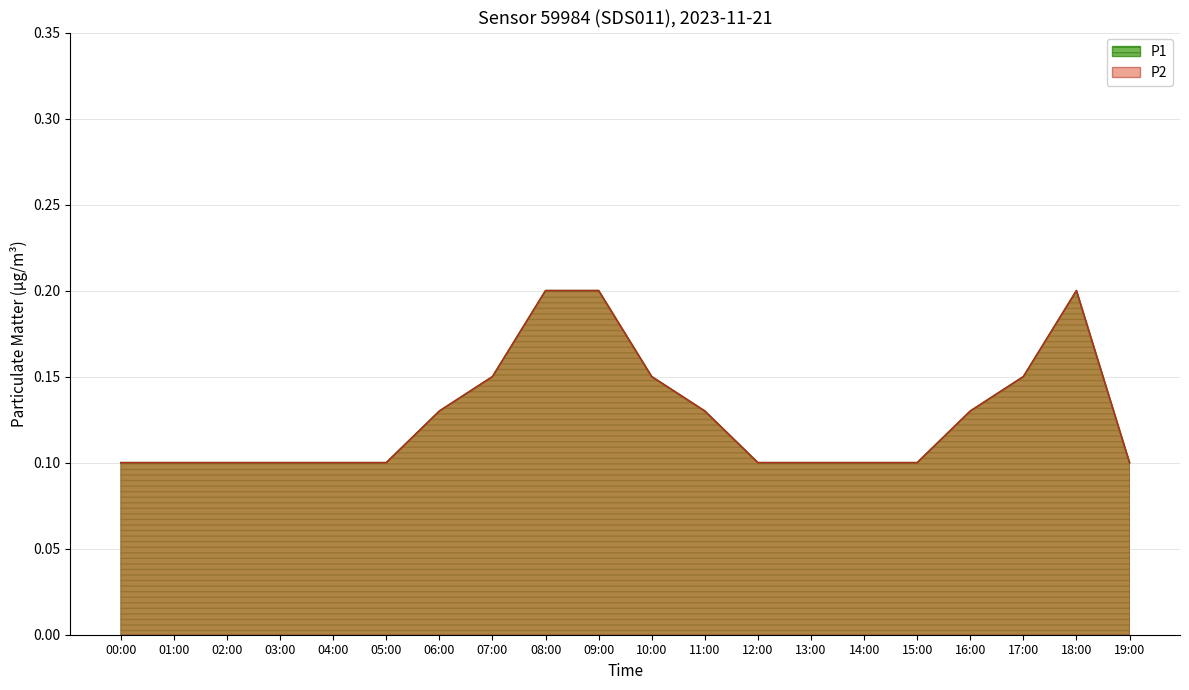

True or false: P2 has more than 0 points higher than both neighbors.

True